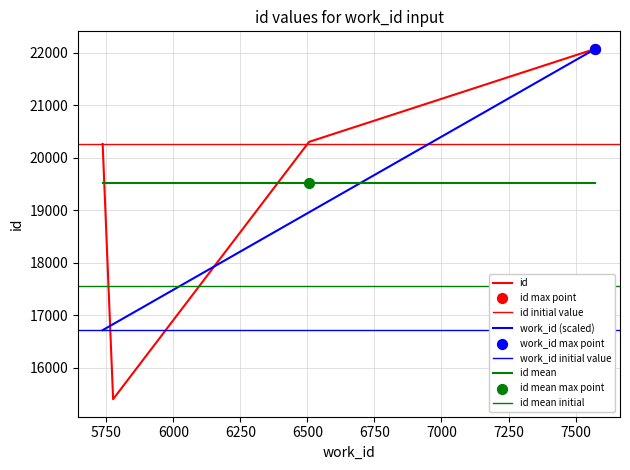

Between 5736 and 5775, which is larger?

5736